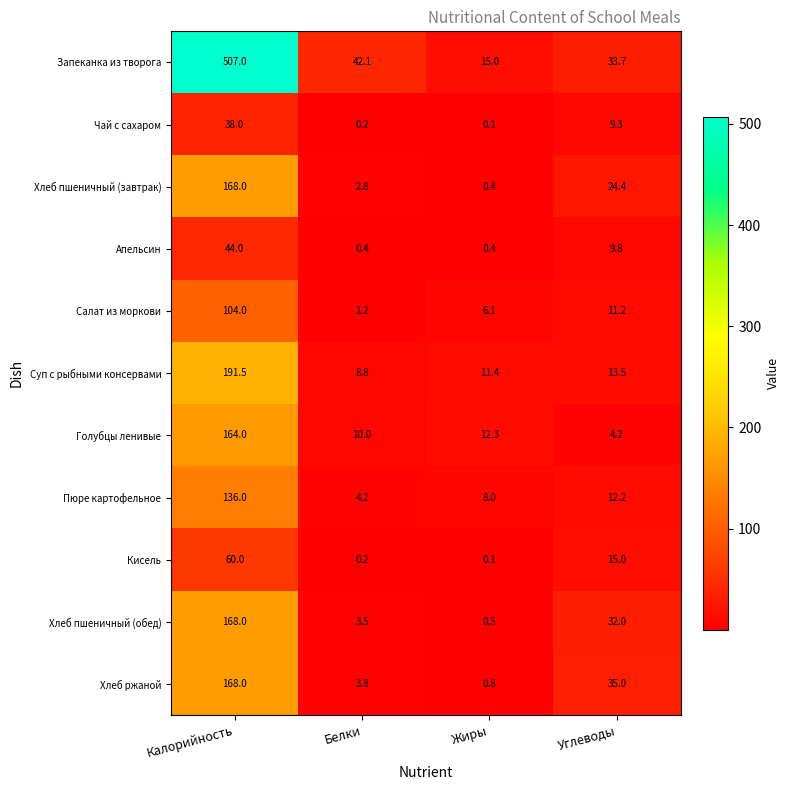

What is the highest value of the Хлеб пшеничный (обед) series?

168.0